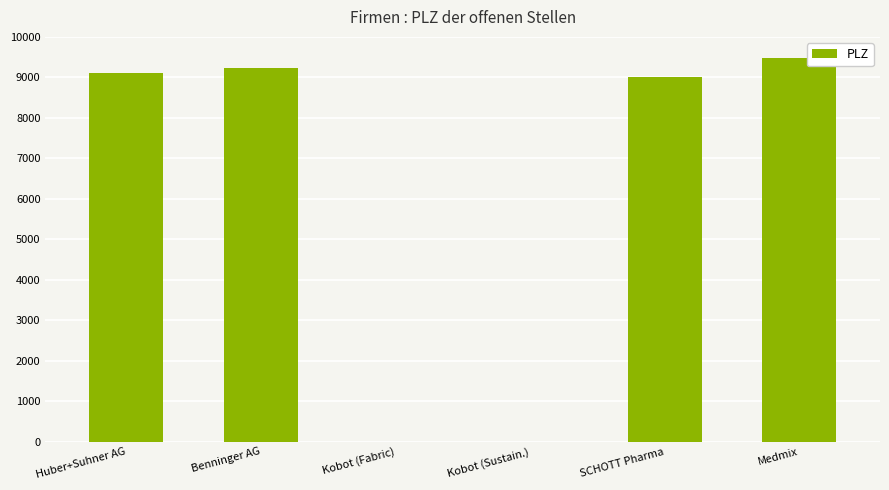

What is the ratio of the value at Huber+Suhner AG to the value at Medmix?

1.0